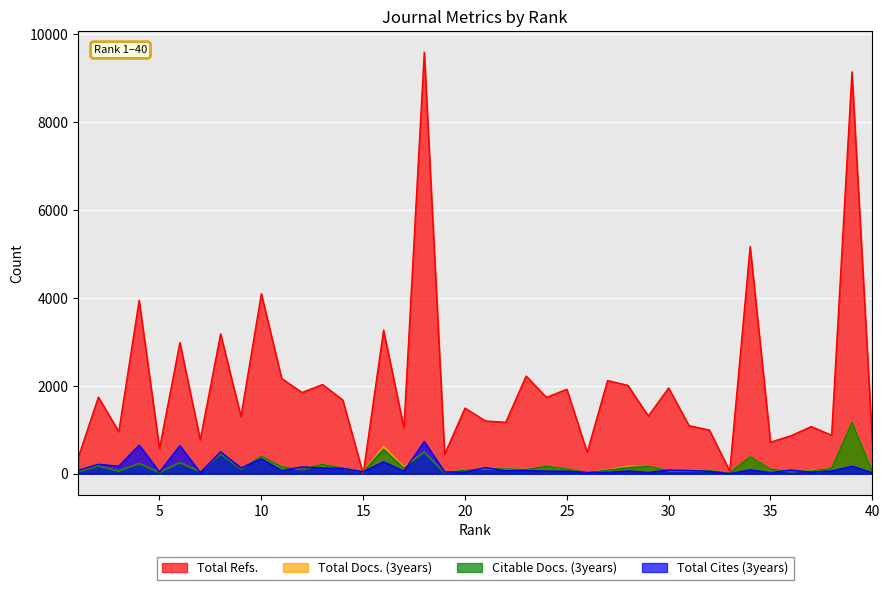

Reading right to left, transcribe all the data shown in this chart.

Total Refs.: 40=723	39=9144	38=876	37=1074	36=864	35=718	34=5170	33=63	32=994	31=1094	30=1952	29=1315	28=2011	27=2121	26=489	25=1923	24=1738	23=2223	22=1172	21=1202	20=1494	19=446	18=9592	17=1046	16=3269	15=0	14=1678	13=2031	12=1849	11=2166	10=4098	9=1304	8=3183	7=774	6=2985	5=576	4=3946	3=960	2=1744	1=359
Total Docs. (3years): 40=56	39=1172	38=119	37=75	36=48	35=105	34=389	33=24	32=70	31=71	30=69	29=166	28=171	27=88	26=29	25=108	24=173	23=102	22=110	21=114	20=83	19=27	18=491	17=151	16=624	15=45	14=129	13=215	12=95	11=161	10=398	9=111	8=451	7=48	6=254	5=33	4=229	3=63	2=179	1=45
Citable Docs. (3years): 40=51	39=1172	38=119	37=63	36=45	35=105	34=388	33=22	32=69	31=68	30=69	29=166	28=142	27=80	26=29	25=107	24=173	23=95	22=110	21=114	20=80	19=27	18=491	17=124	16=559	15=44	14=128	13=213	12=95	11=159	10=397	9=110	8=451	7=43	6=254	5=31	4=229	3=63	2=177	1=44
Total Cites (3years): 40=26	39=169	38=63	37=35	36=85	35=25	34=89	33=2	32=54	31=74	30=84	29=30	28=64	27=30	26=29	25=58	24=59	23=76	22=68	21=141	20=38	19=40	18=732	17=58	16=271	15=46	14=124	13=130	12=156	11=70	10=339	9=133	8=499	7=26	6=639	5=39	4=652	3=172	2=216	1=76